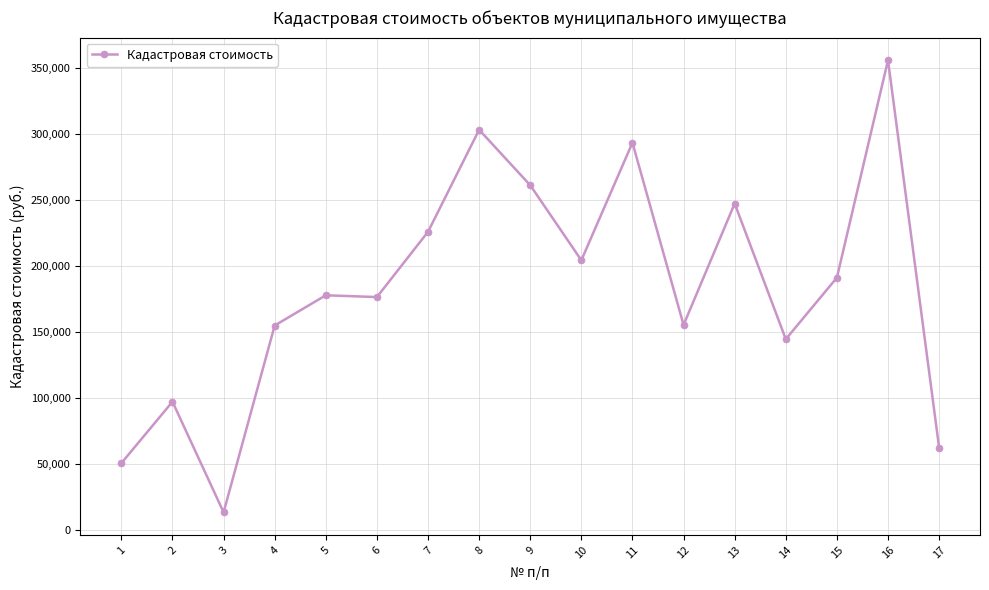

What is the difference between the maximum and minimum values?

342401.8